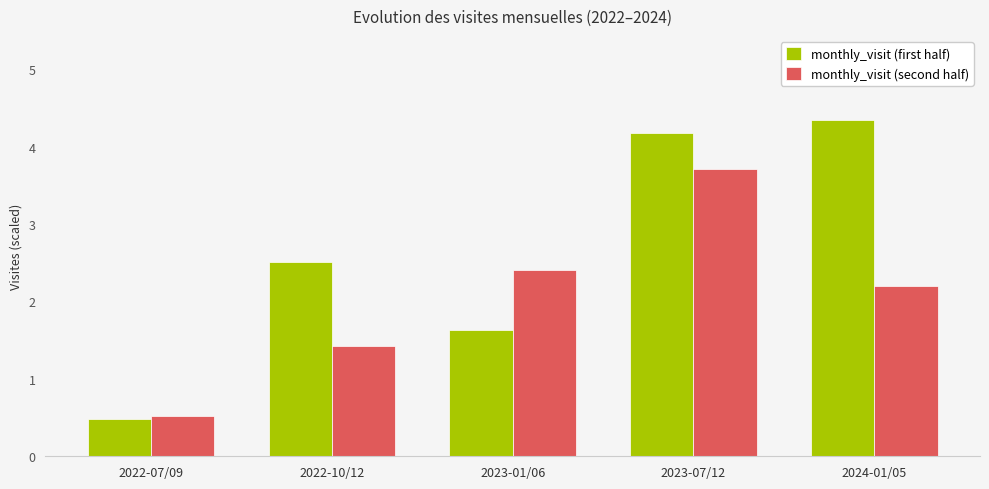

At which label does monthly_visit (first half) first exceed 2?

2022-10/12